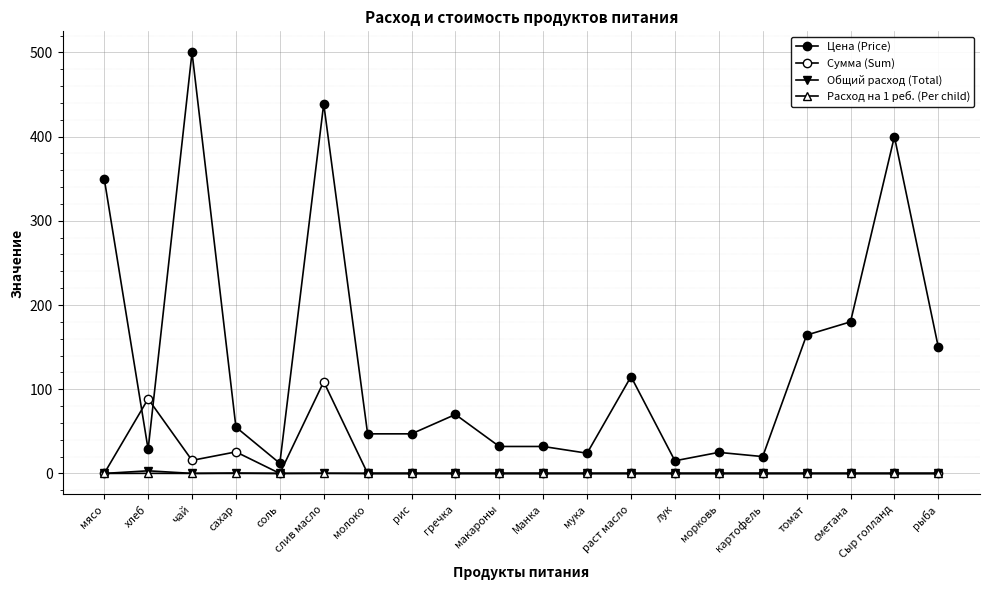

What is the label of the 14th point from the right?

молоко